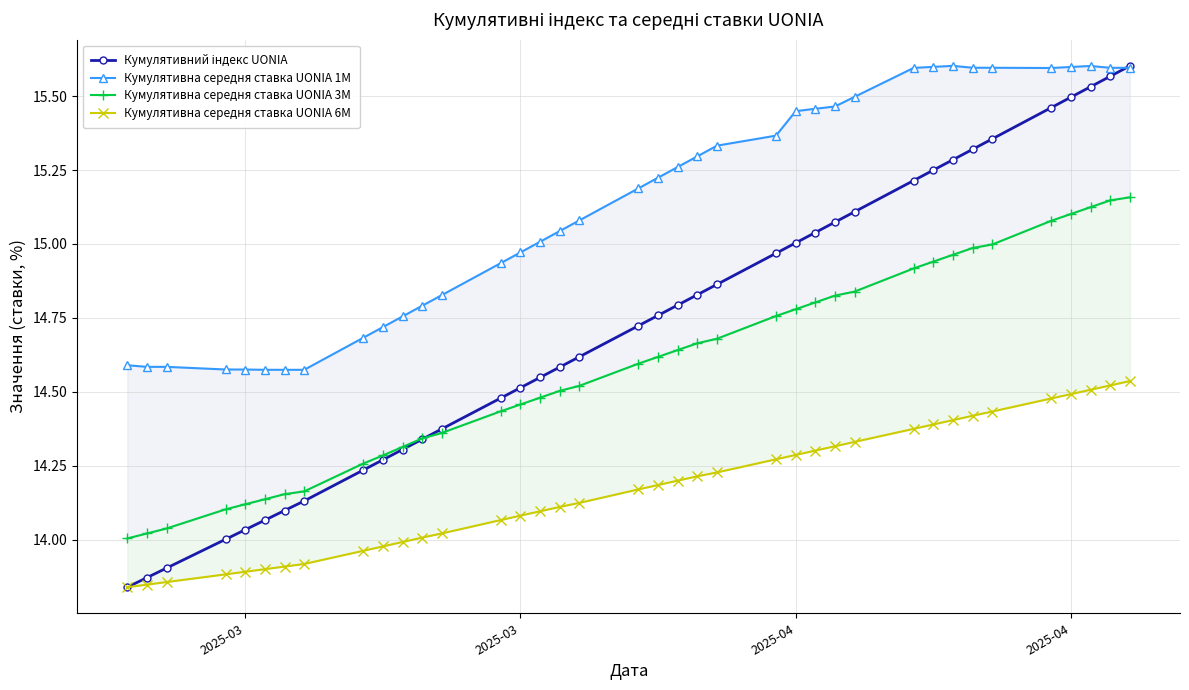

What is the minimum value for Кумулятивна середня ставка UONIA 1M?

14.6